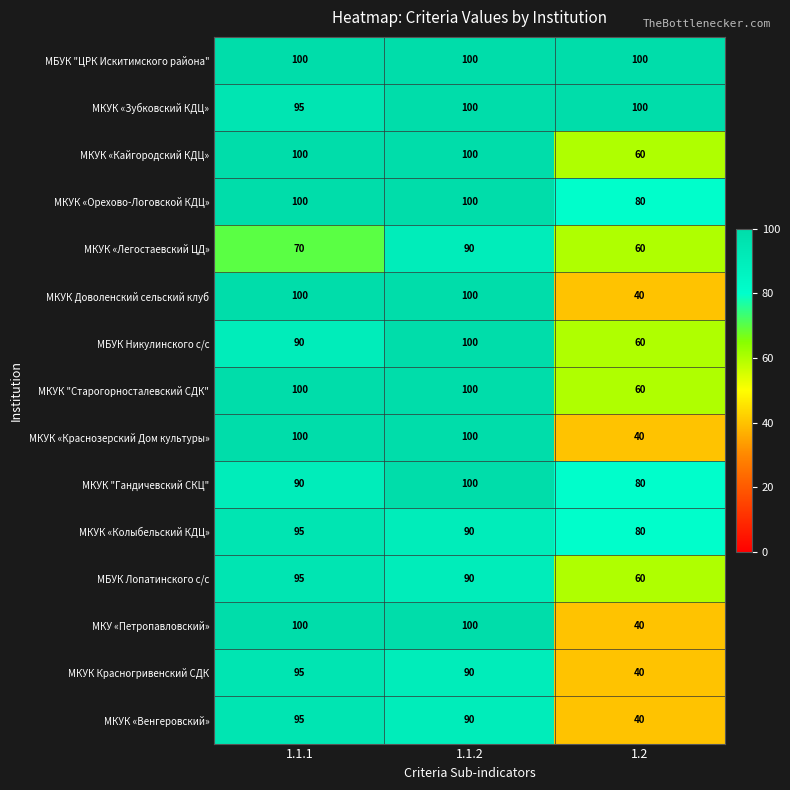

What is the difference between the second highest and minimum values in the МКУК «Орехово-Логовской КДЦ» series?

20